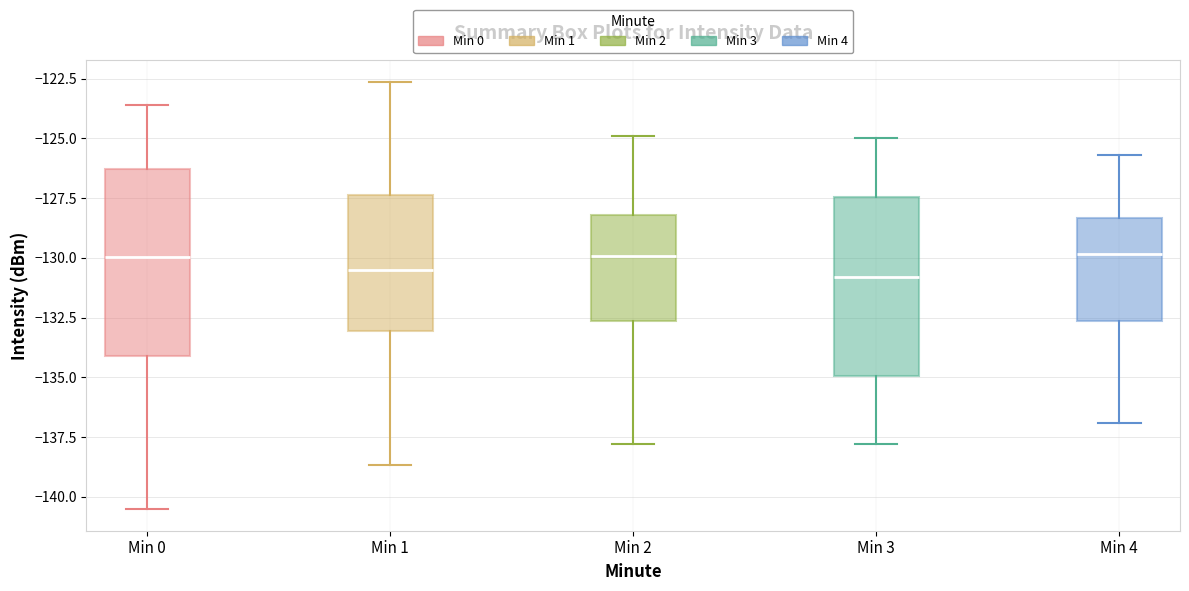

Reading left to right, transcribe this box plot: for each box, give where its median line is, the range the box spans, and where its two whiskers end, as read against the y-axis. The values are not printed on the chart, so give them approximately, as read against the axis.

Min 0: median -130.0, box -134.0 to -126.5, whiskers -140.5 to -123.5
Min 1: median -130.5, box -133.0 to -127.5, whiskers -138.5 to -122.5
Min 2: median -130.0, box -132.5 to -128.0, whiskers -138.0 to -125.0
Min 3: median -131.0, box -135.0 to -127.5, whiskers -138.0 to -125.0
Min 4: median -130.0, box -132.5 to -128.5, whiskers -137.0 to -125.5